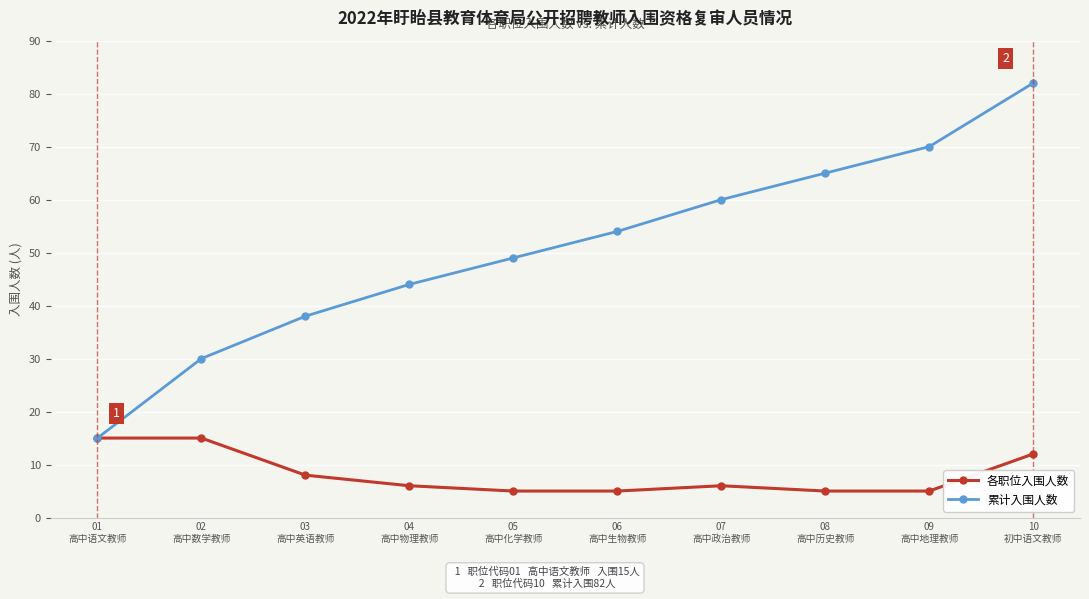

True or false: 累计入围人数 has more than 2 points higher than both neighbors.

False